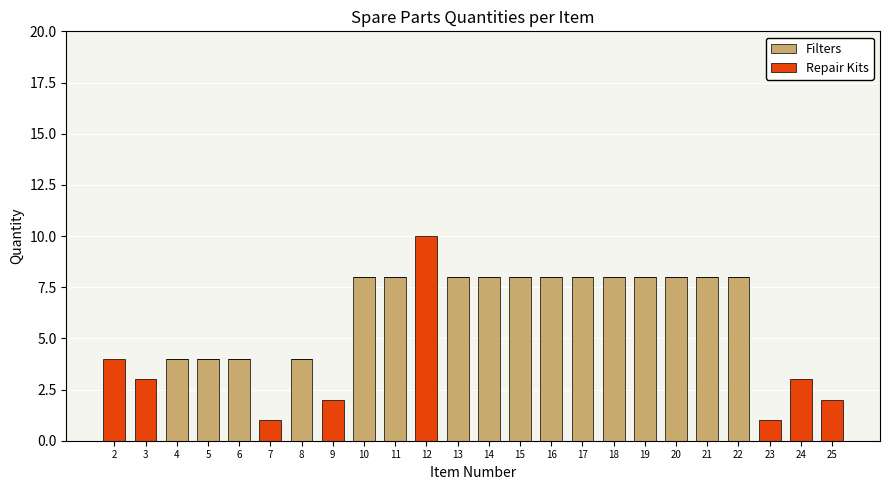

Is it true that Filters equals 4 at 6?

True